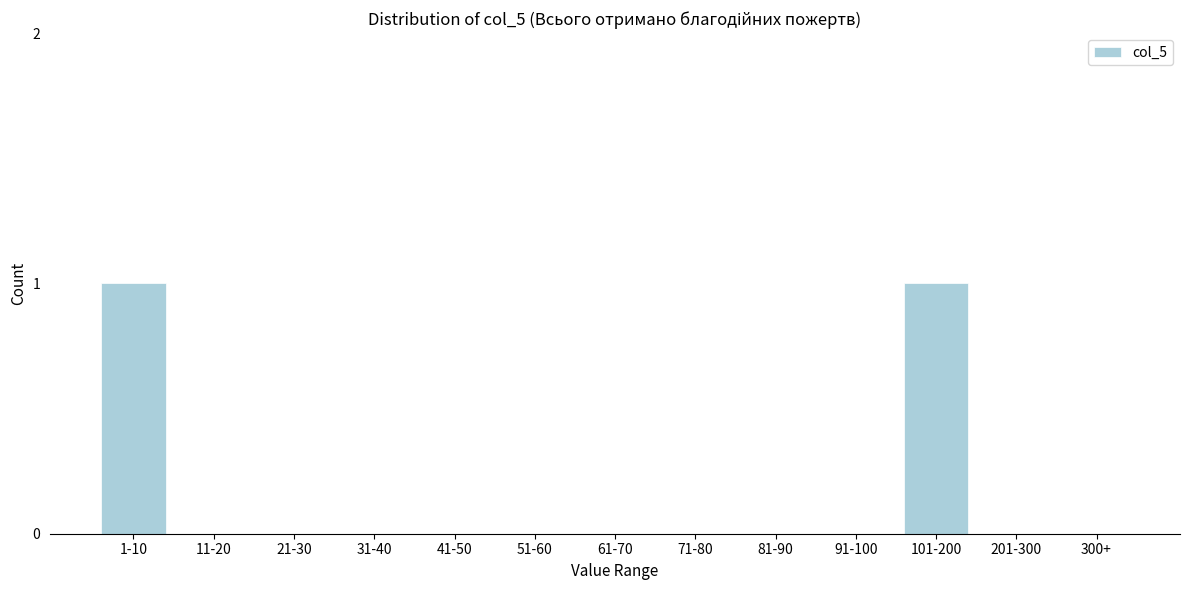

Reading left to right, transcribe all the data shown in this chart.

1-10=1	11-20=0	21-30=0	31-40=0	41-50=0	51-60=0	61-70=0	71-80=0	81-90=0	91-100=0	101-200=1	201-300=0	300+=0